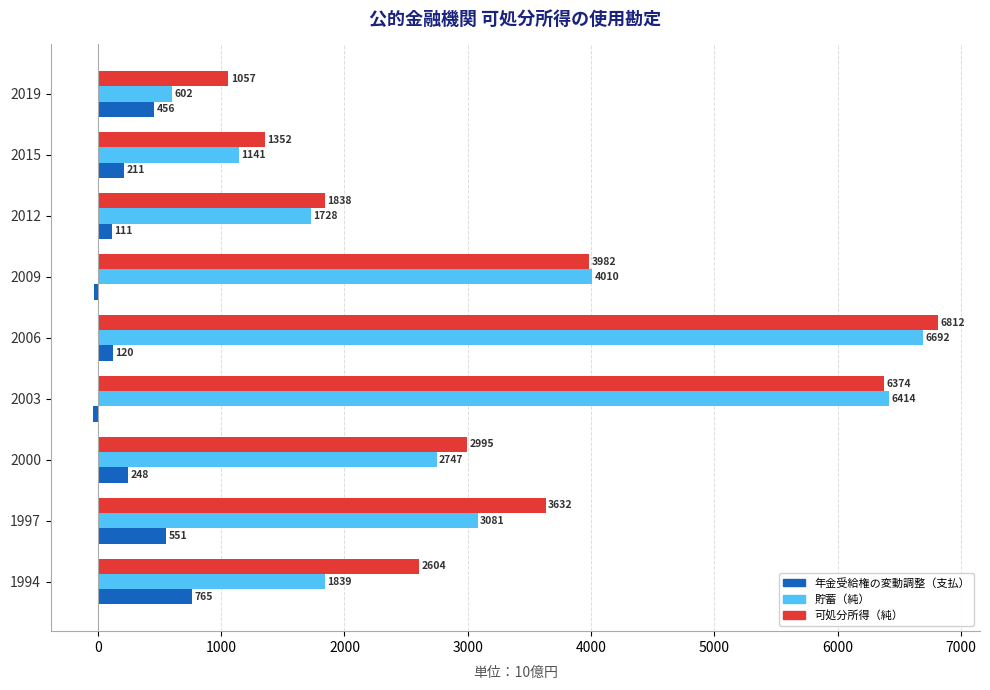

Which series has the largest total across all categories?

可処分所得（純）